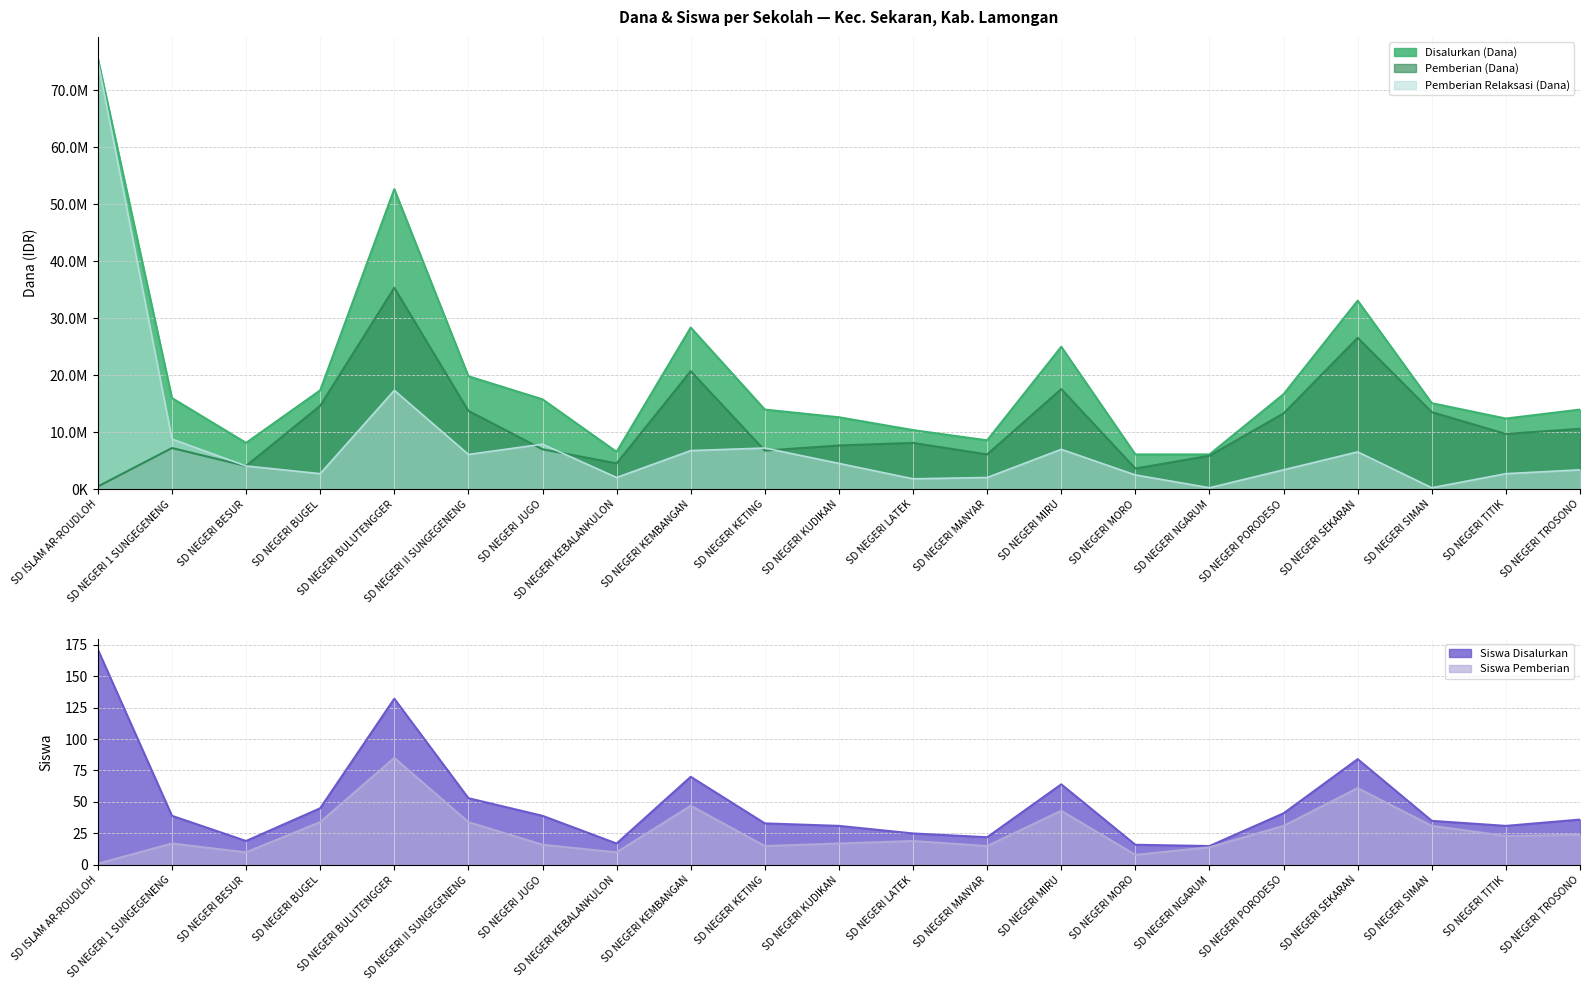

Which has a higher value, SD NEGERI MANYAR or SD NEGERI BESUR?

SD NEGERI MANYAR